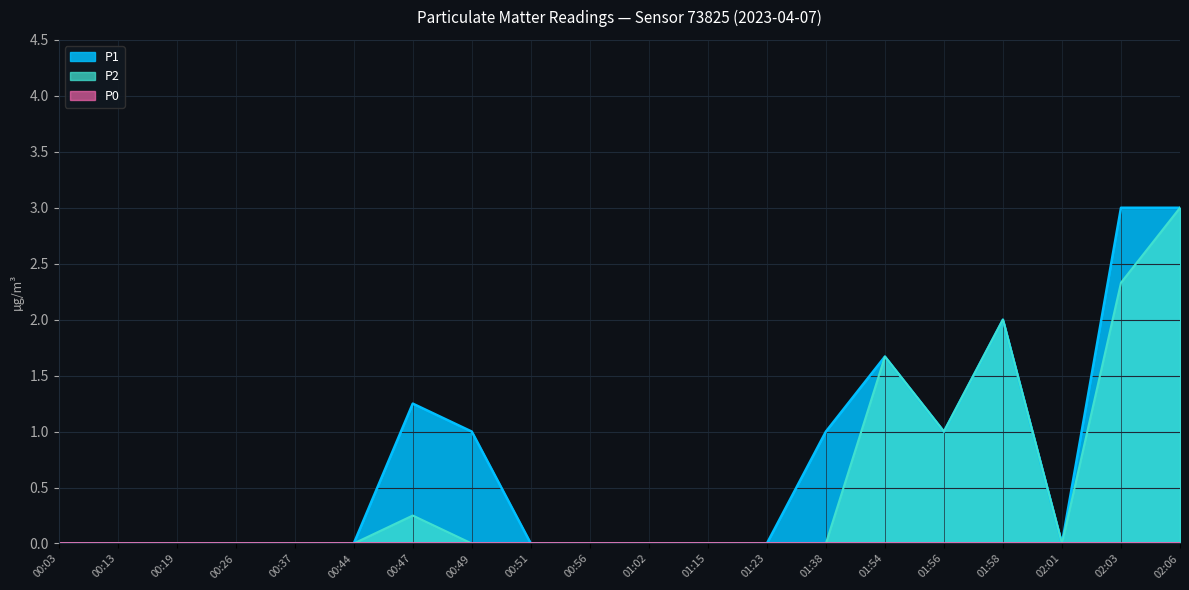

Which series changed the most between 00:26 and 01:38?

P1